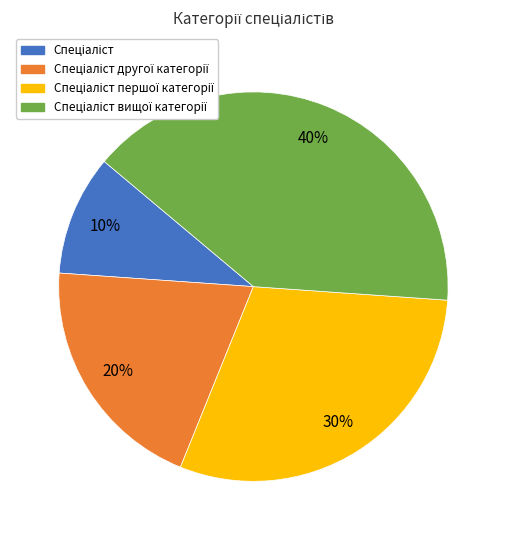

Is there any slice that represents more than half of the pie?

No